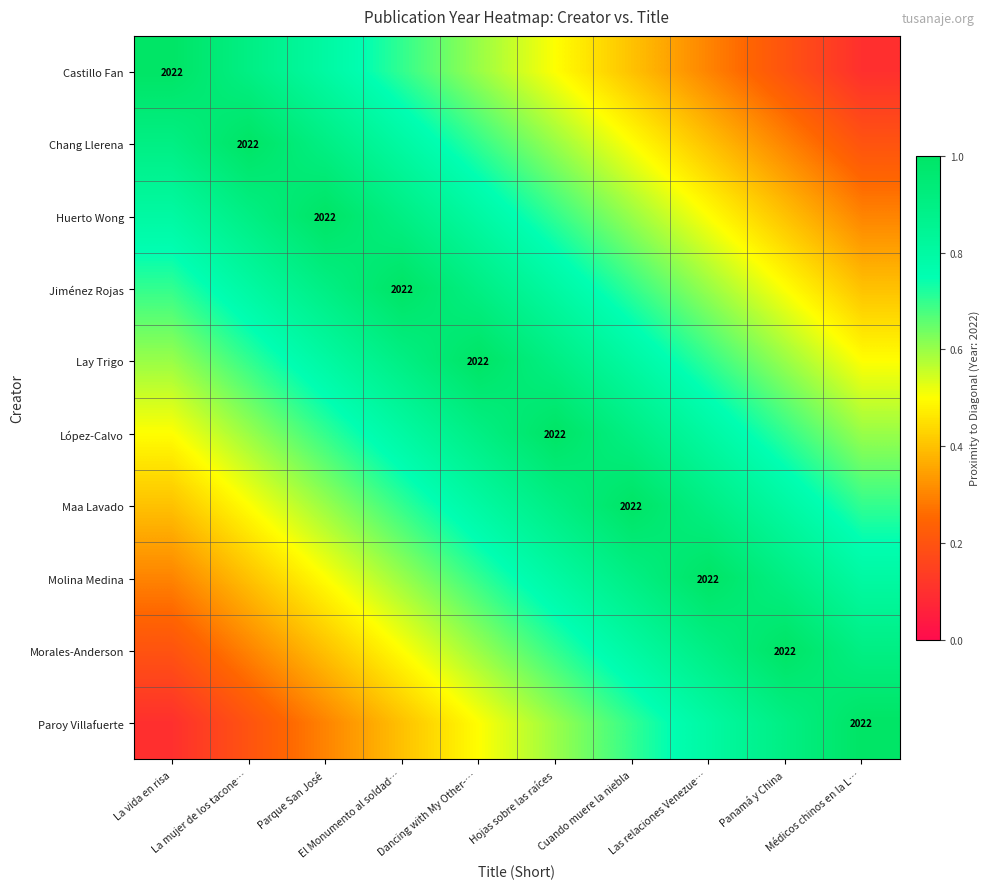

How many categories are shown in the chart?

10